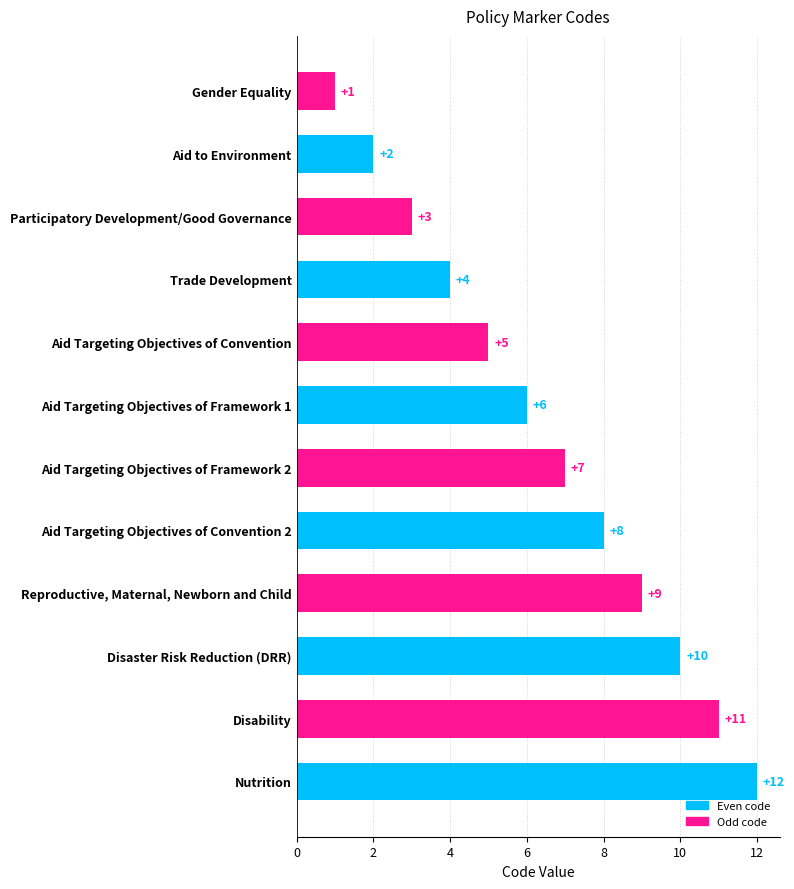

The value at Disability is 11. True or false?

True